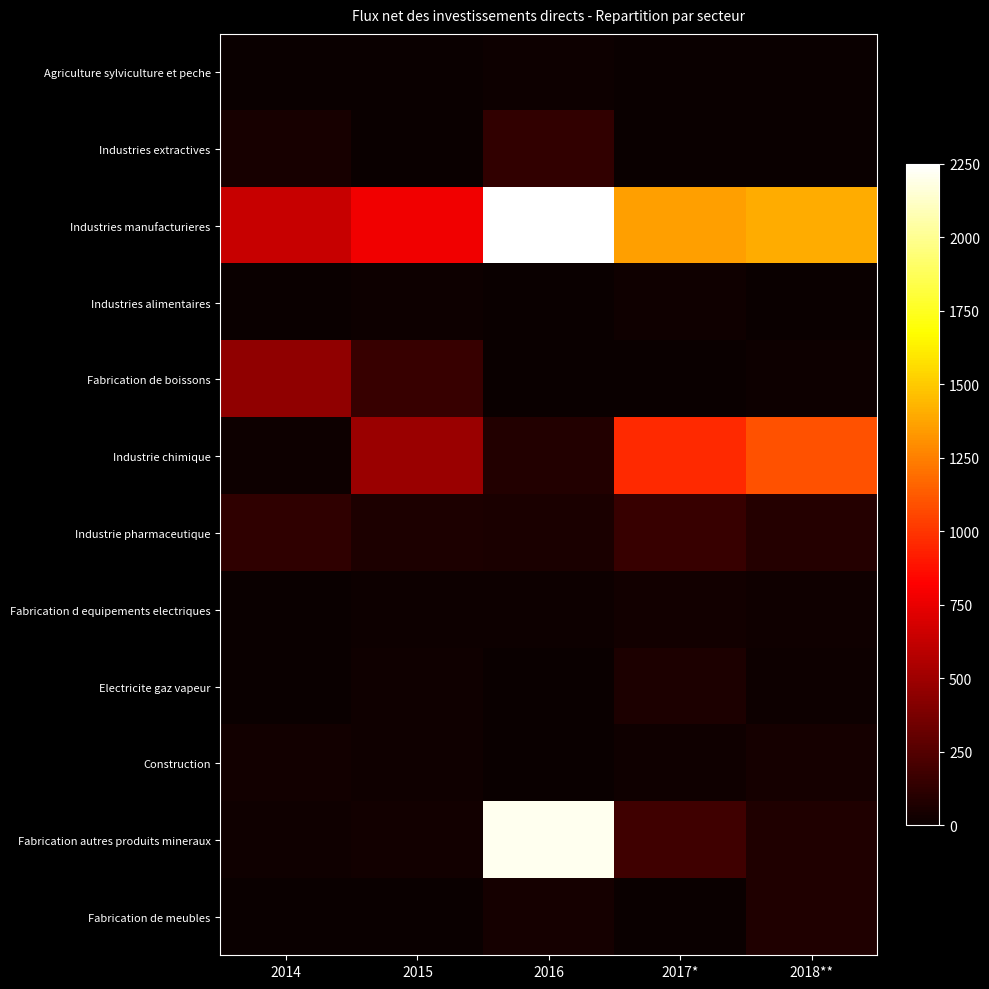

Reading right to left, list all the values displayed in this chart.

Agriculture sylviculture et peche: 2018**=0	2017*=0	2016=14	2015=2	2014=0
Industries extractives: 2018**=0	2017*=0	2016=133	2015=0	2014=49
Industries manufacturieres: 2018**=1399	2017*=1354	2016=2250	2015=782	2014=638
Industries alimentaires: 2018**=2	2017*=18	2016=0	2015=11	2014=0
Fabrication de boissons: 2018**=11	2017*=4	2016=4	2015=155	2014=450
Industrie chimique: 2018**=1094	2017*=962	2016=83	2015=486	2014=9
Industrie pharmaceutique: 2018**=96	2017*=151	2016=61	2015=65	2014=127
Fabrication d equipements electriques: 2018**=20	2017*=35	2016=12	2015=11	2014=2
Electricite gaz vapeur: 2018**=14	2017*=65	2016=0	2015=21	2014=0
Construction: 2018**=37	2017*=23	2016=2	2015=18	2014=30
Fabrication autres produits mineraux: 2018**=73	2017*=179	2016=2211	2015=29	2014=20
Fabrication de meubles: 2018**=73	2017*=0	2016=39	2015=2	2014=1